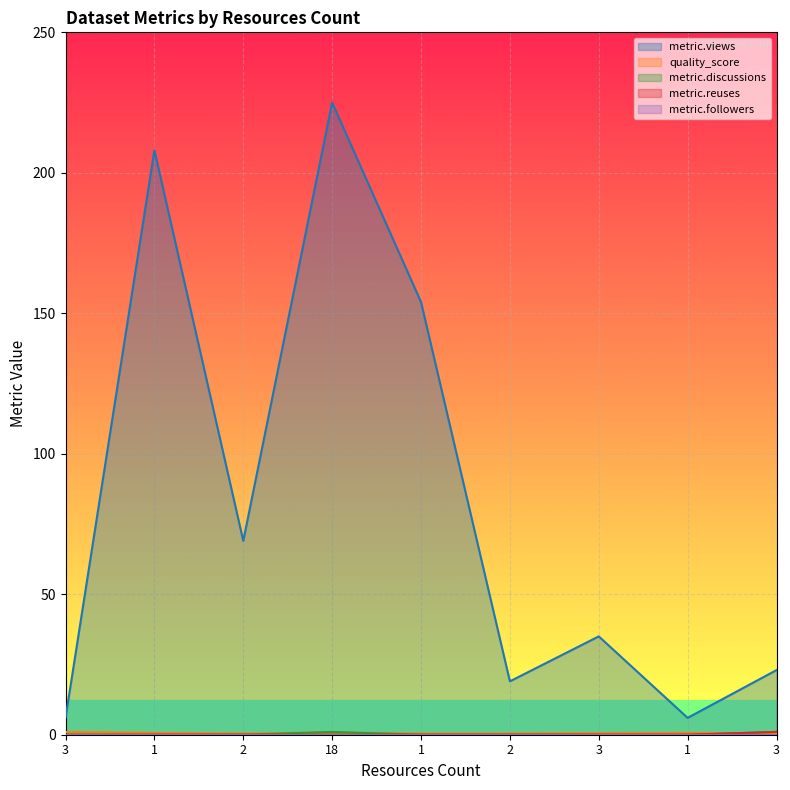

Does the chart display data point markers on the line(s)?

No